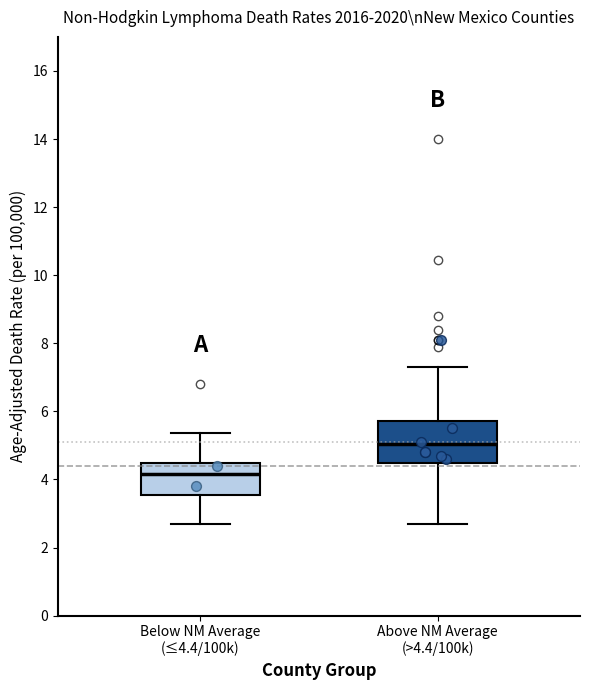

Which box has the highest median line?

Above NM Average (>4.4/100k)